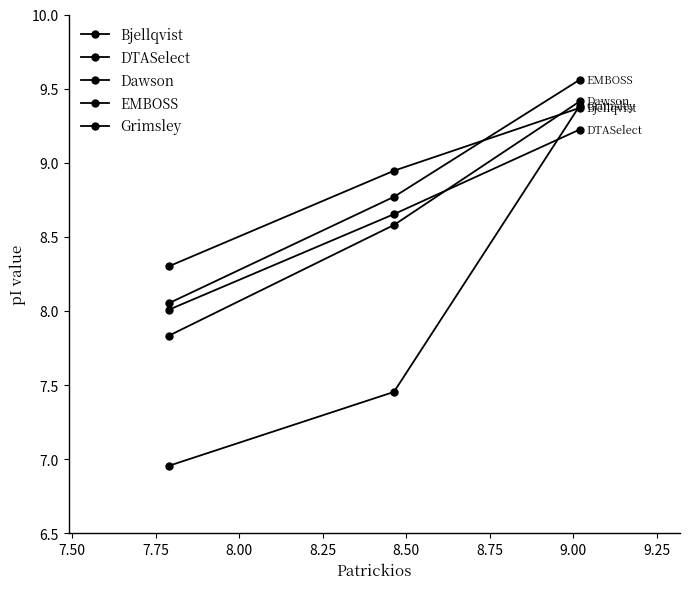

How many lines are shown in the chart?

5